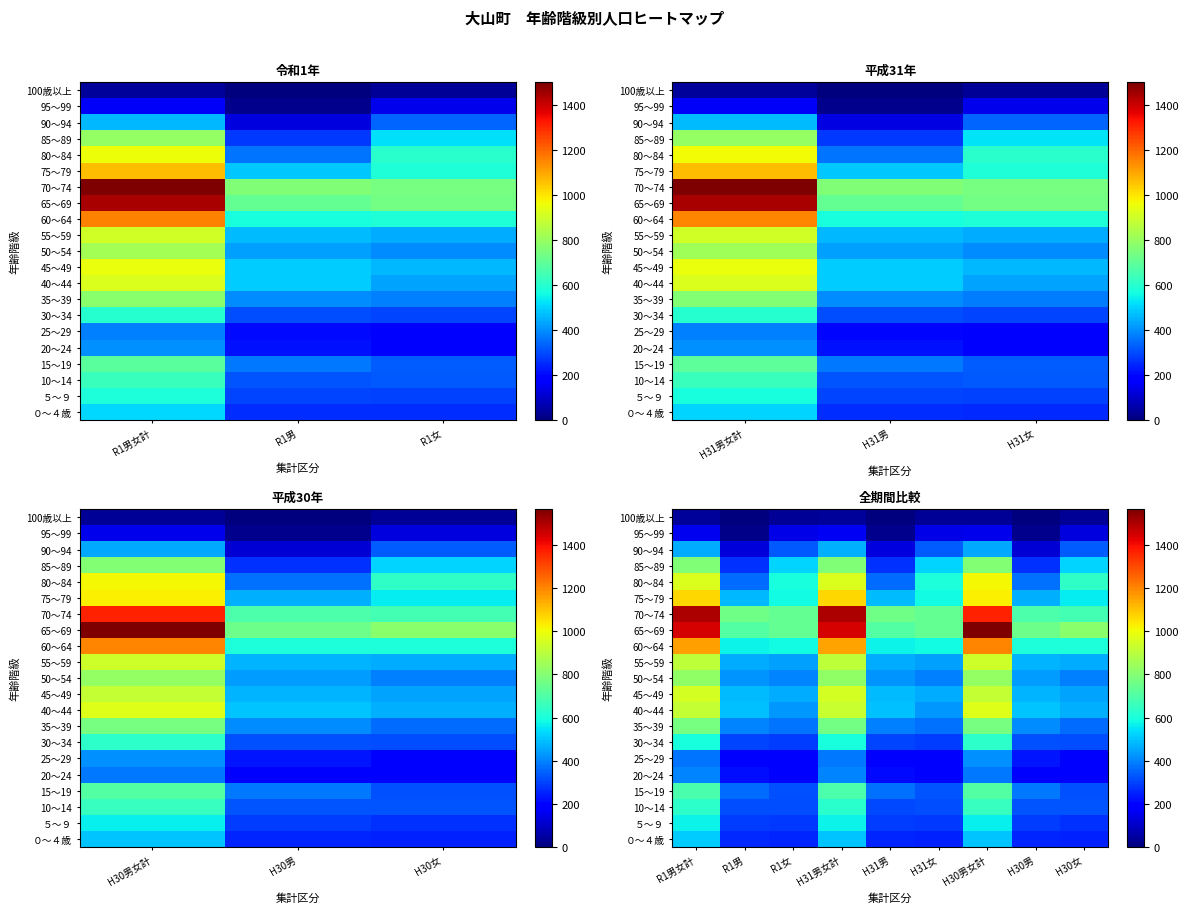

What is the difference between the second highest and second lowest values in the 80～84 series?

601